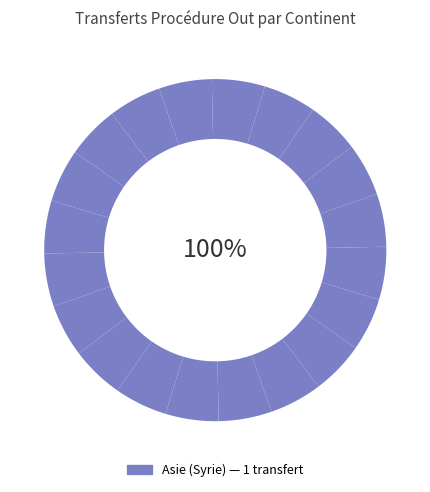

How much of the chart is everything except Provenance inconnu?

100.0%